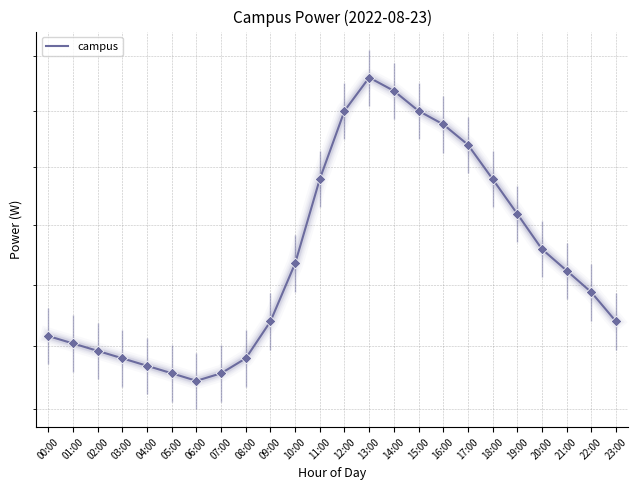

Approximately how many times larger is the value at 17:00 compared to 03:00?

1.1